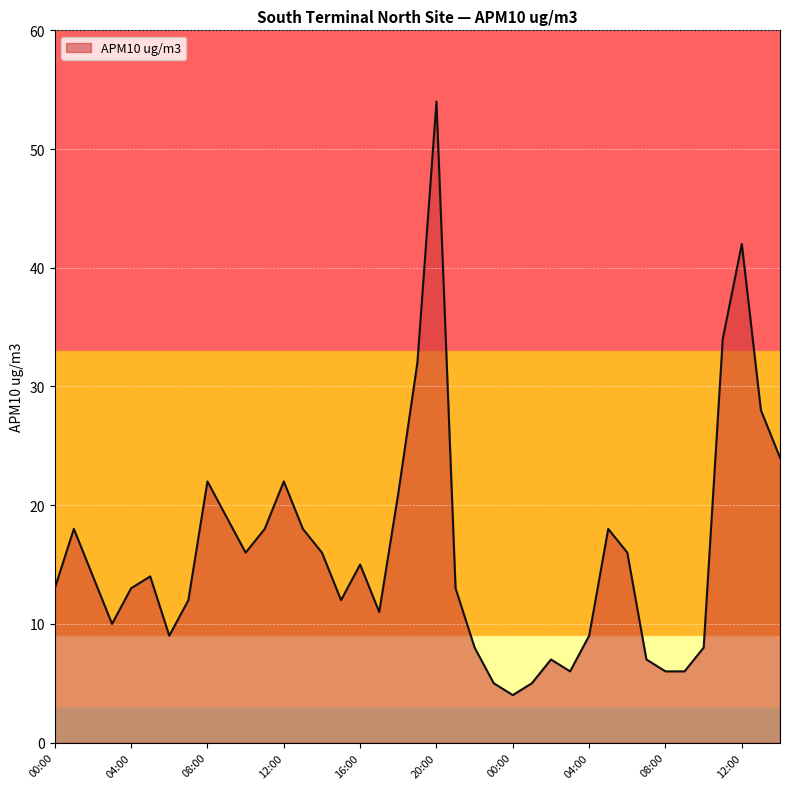

What is the average value?

16